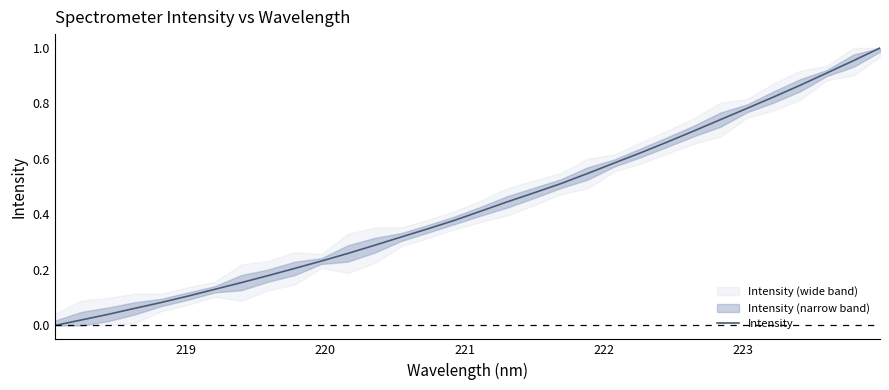

Does the chart display data point markers on the line(s)?

No